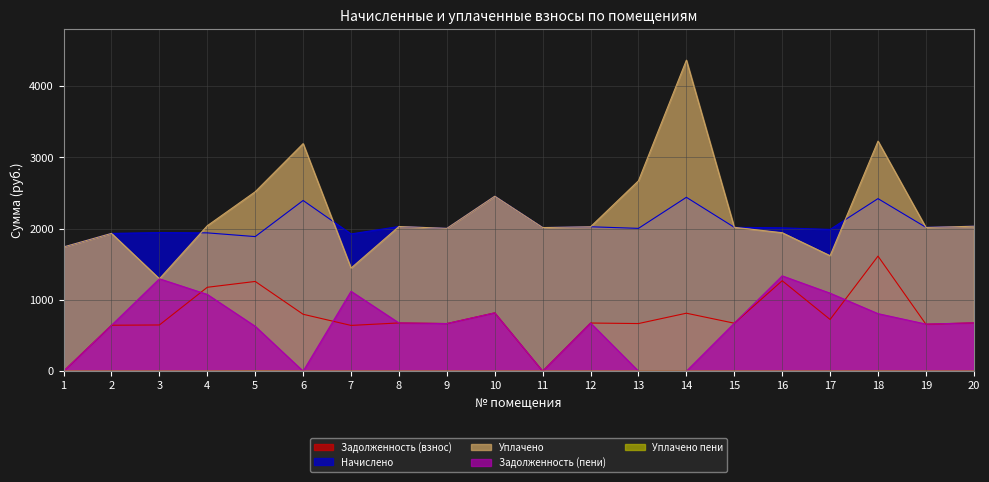

At which category does задолженность reach its first local peak?

5